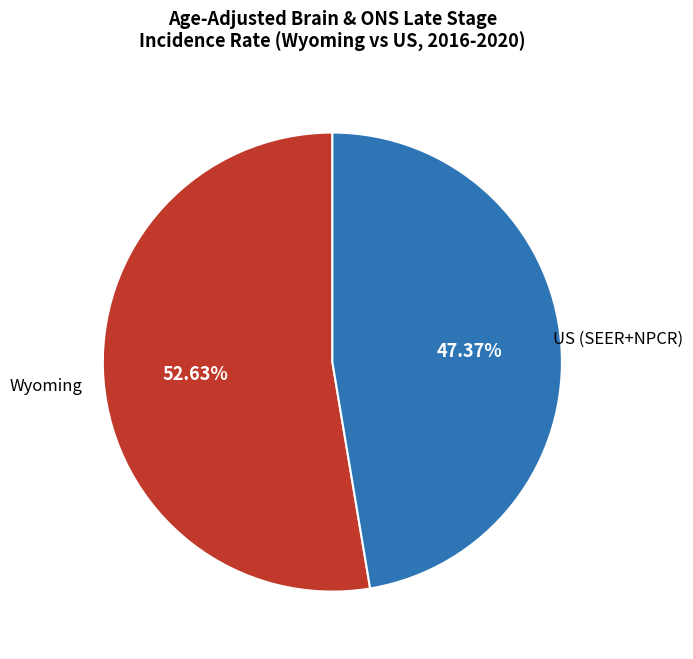

Is there any slice that represents more than half of the pie?

Yes